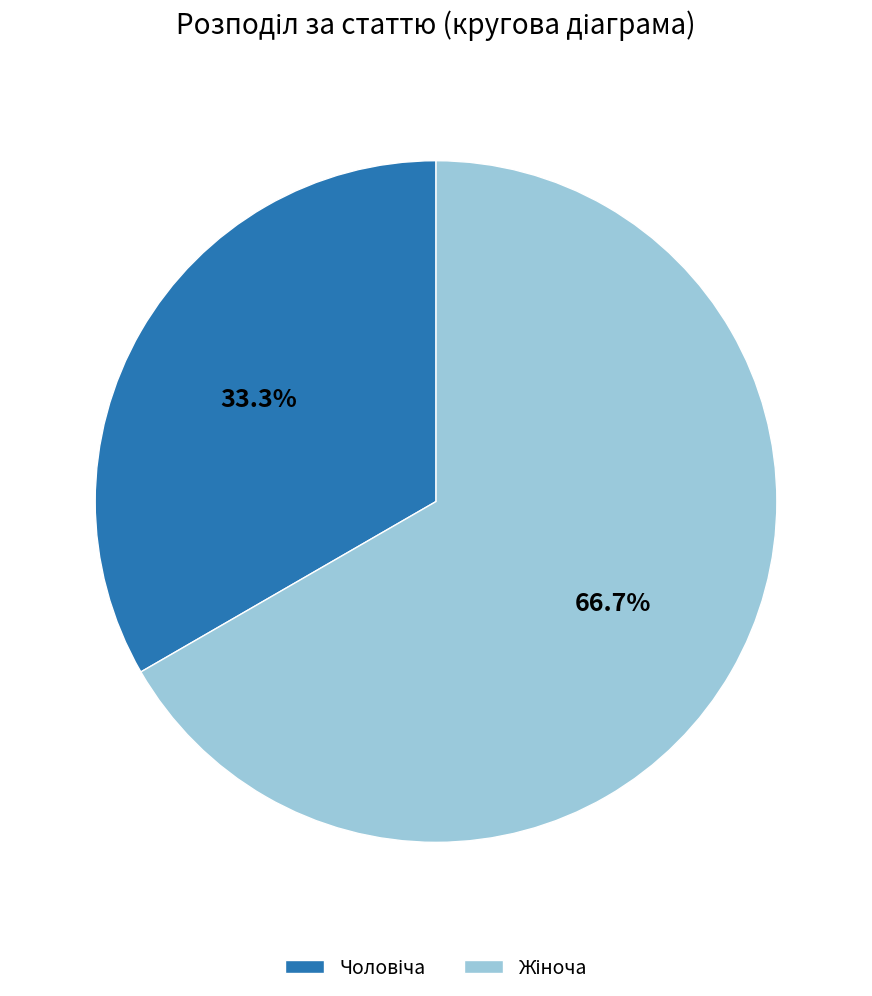

How many segments does this pie chart have?

2